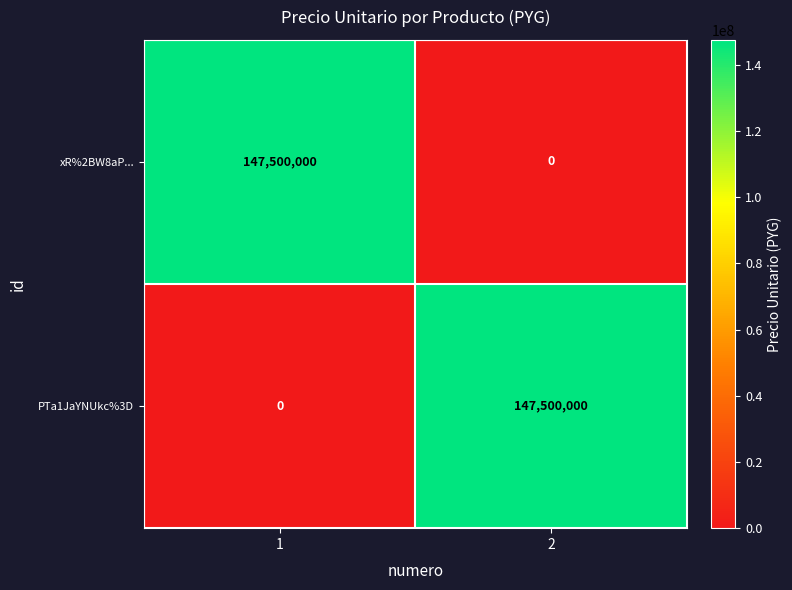

What is the sum of all xR%2BW8aP... values?

147500000